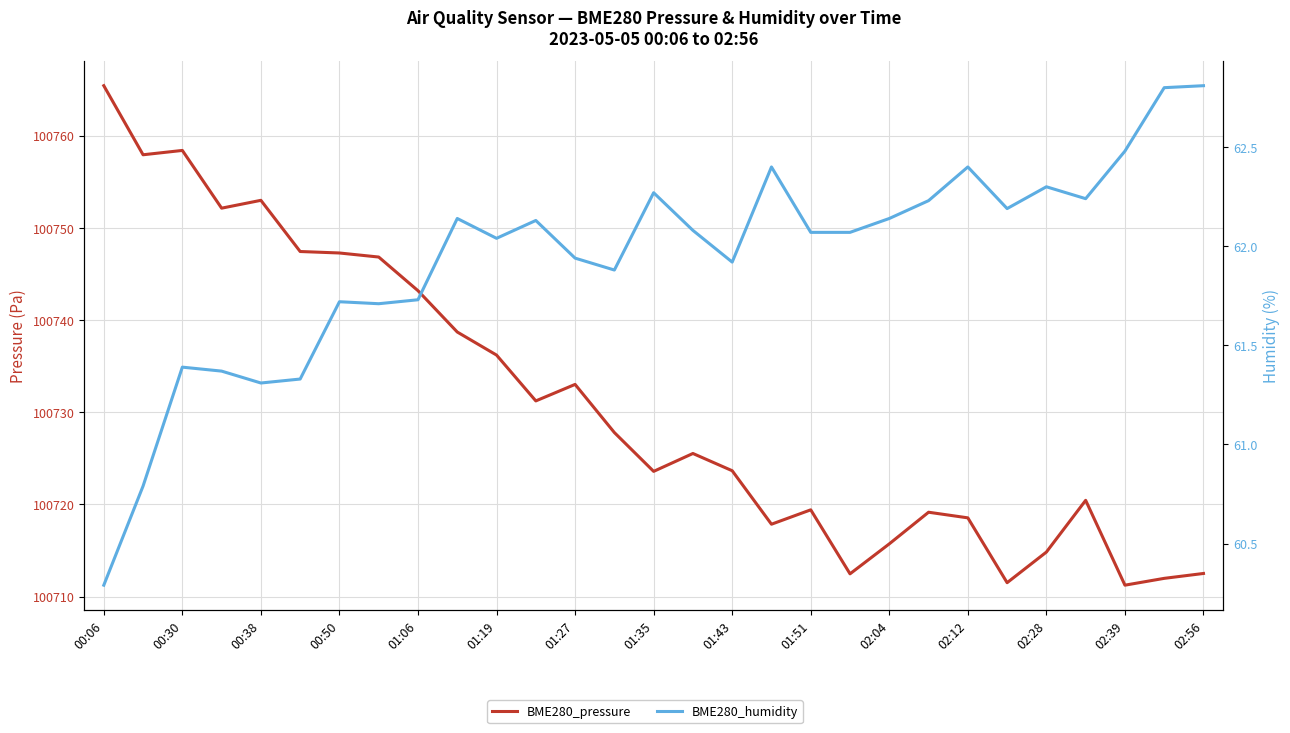

What position from the left is 01:19?

11